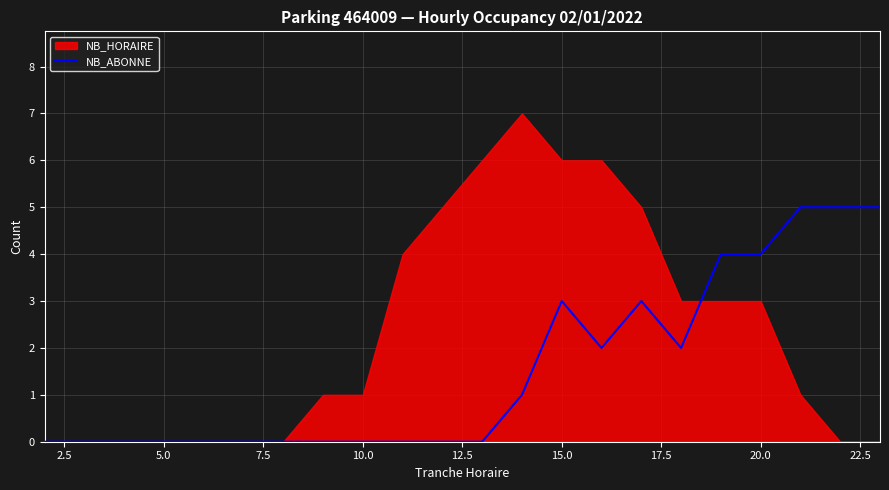

How many data points are above 0?

10